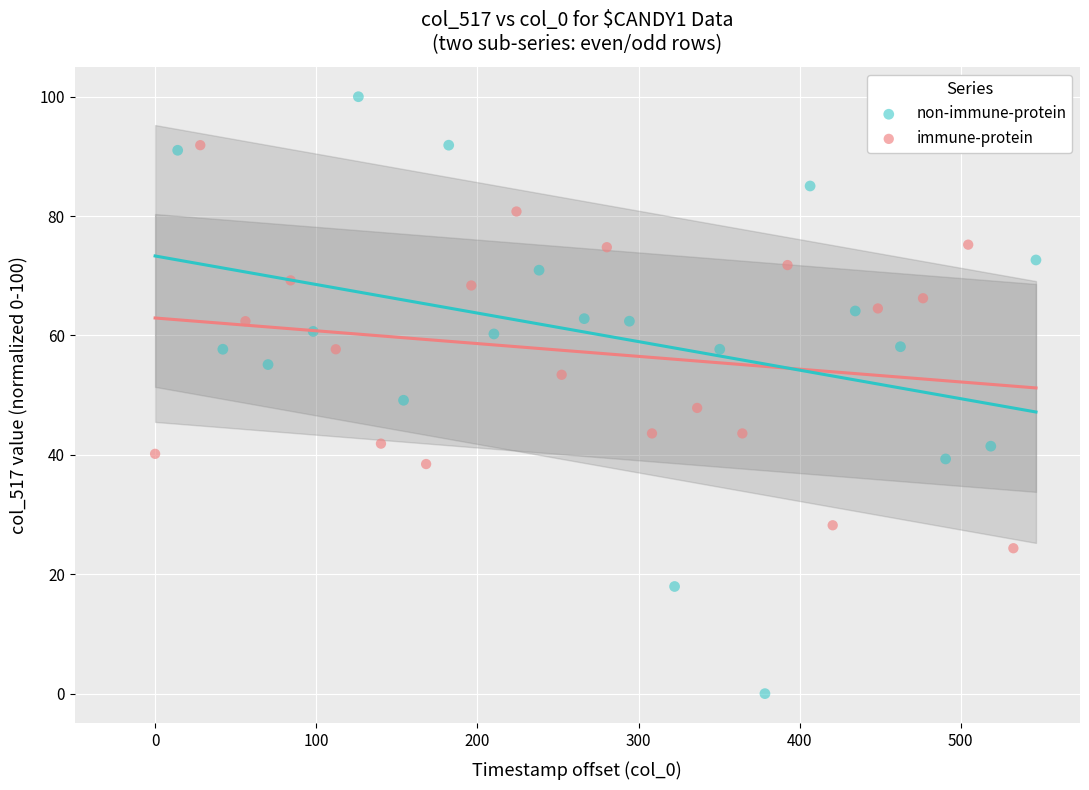

Which series contains the highest Y value?

non-immune-protein